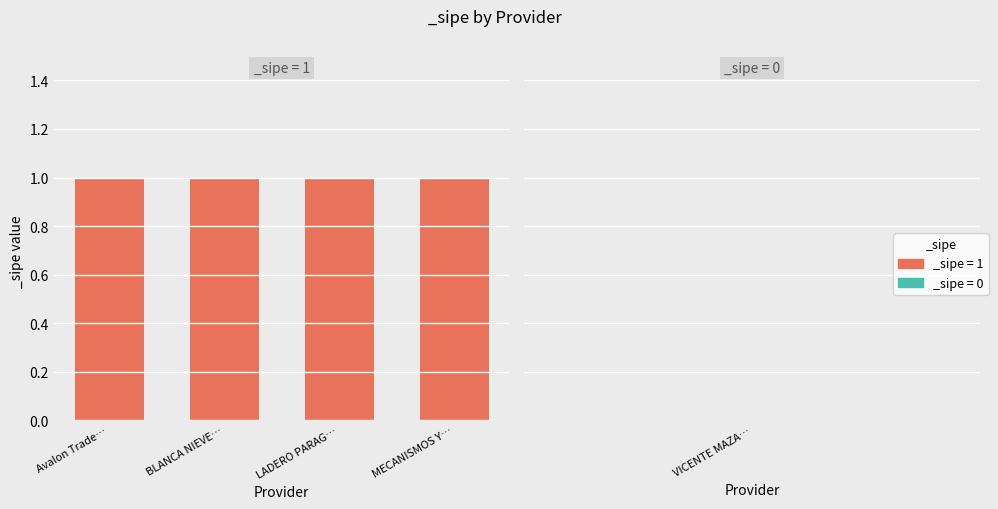

Rank the categories by value from highest to lowest.

Avalon Trade and Logistic S.A., BLANCA NIEVES RODRIGUEZ BRAUN, LADERO PARAGUAYO S.A., MECANISMOS Y NEGOCIACIONES VARIAS SRL, VICENTE MAZACOTTE ALARCON